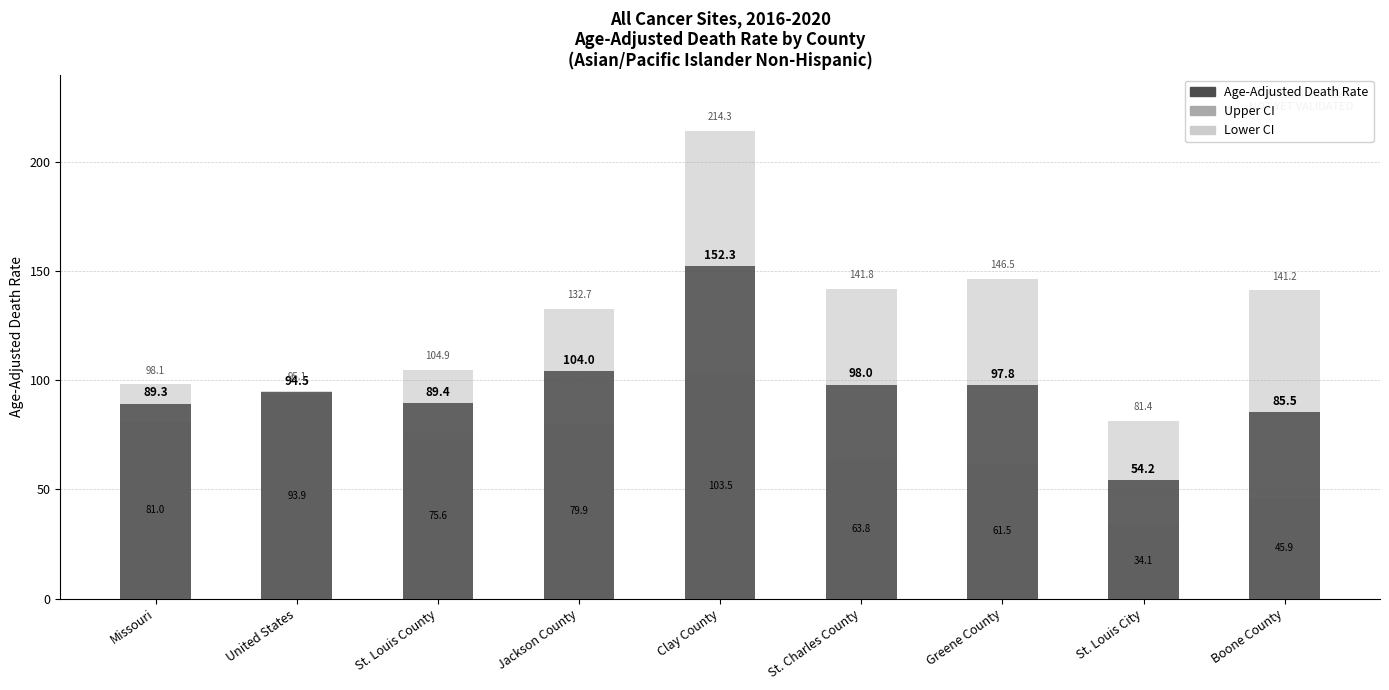

Rank the series at Clay County from lowest to highest value.

Lower CI, Age-Adjusted Death Rate, Upper CI